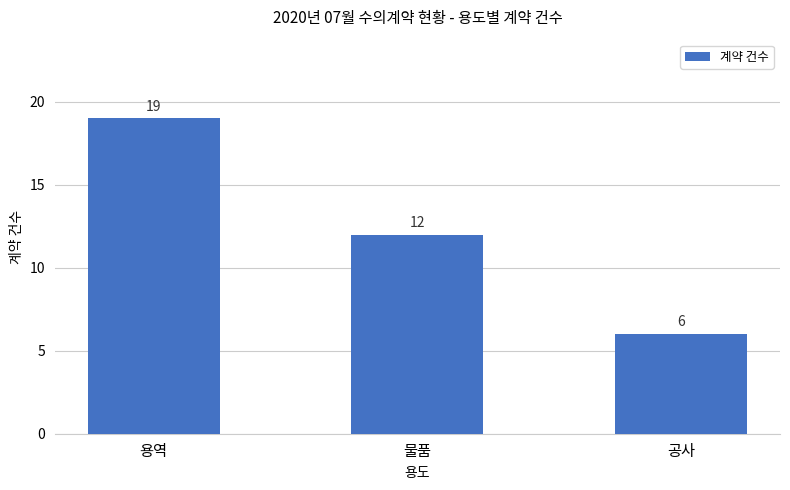

Count the number of data series in this chart.

1